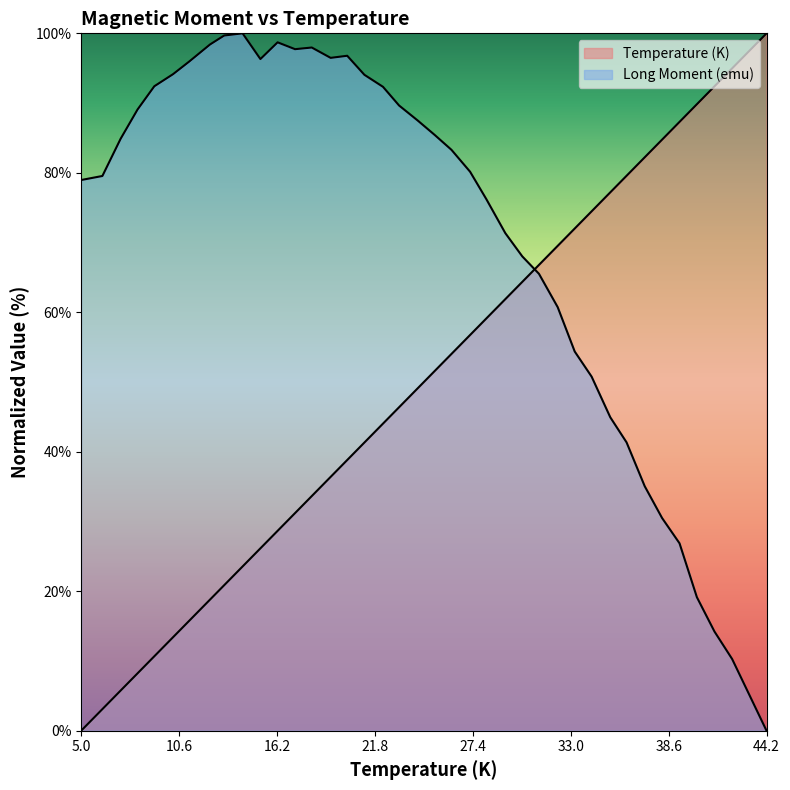

Does the chart display data point markers on the line(s)?

No